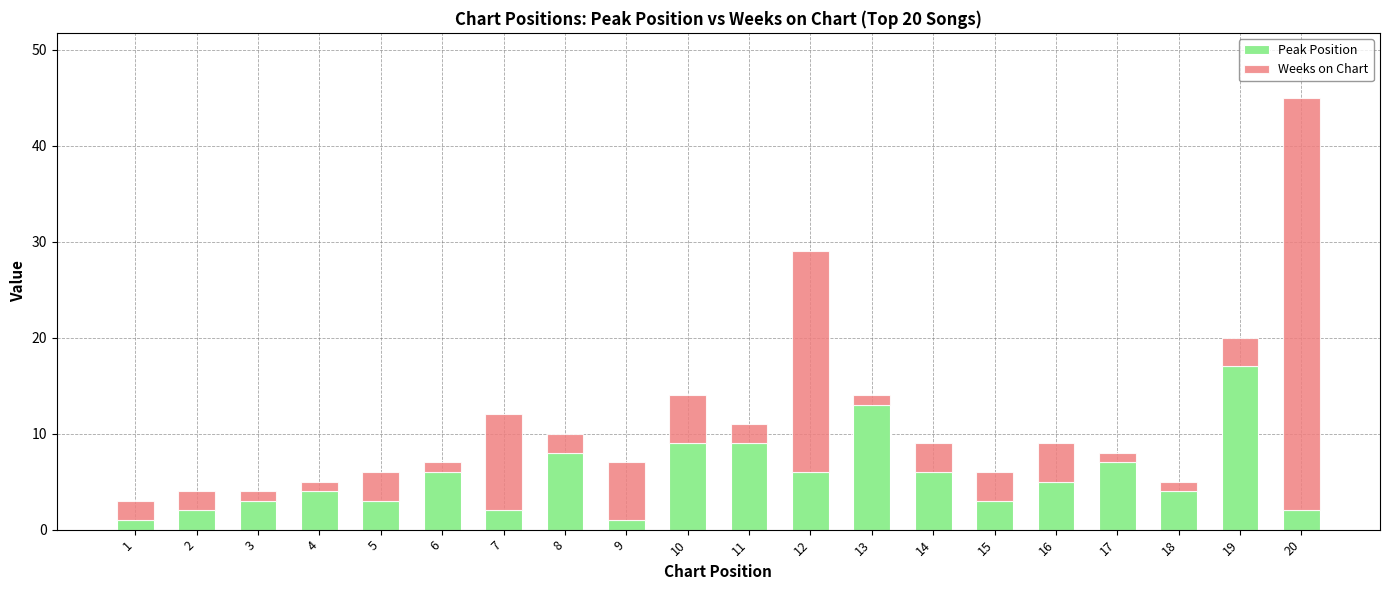

What is the total value across all series at 17?

8